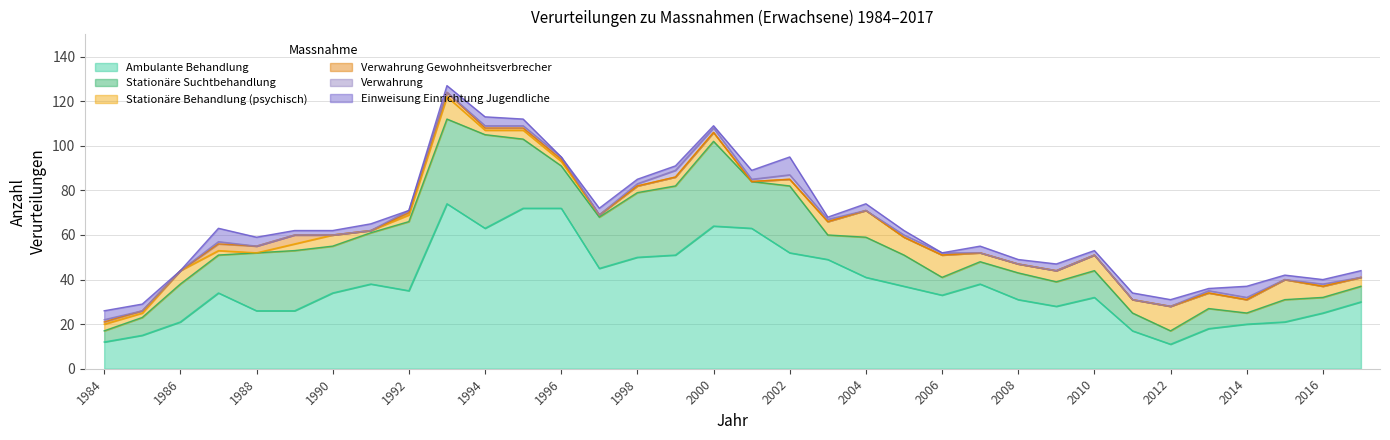

What are all the series names shown in the legend?

Ambulante Behandlung, Stationäre Suchtbehandlung, Stationäre Behandlung (psychisch), Verwahrung Gewohnheitsverbrecher, Verwahrung, Einweisung Einrichtung Jugendliche